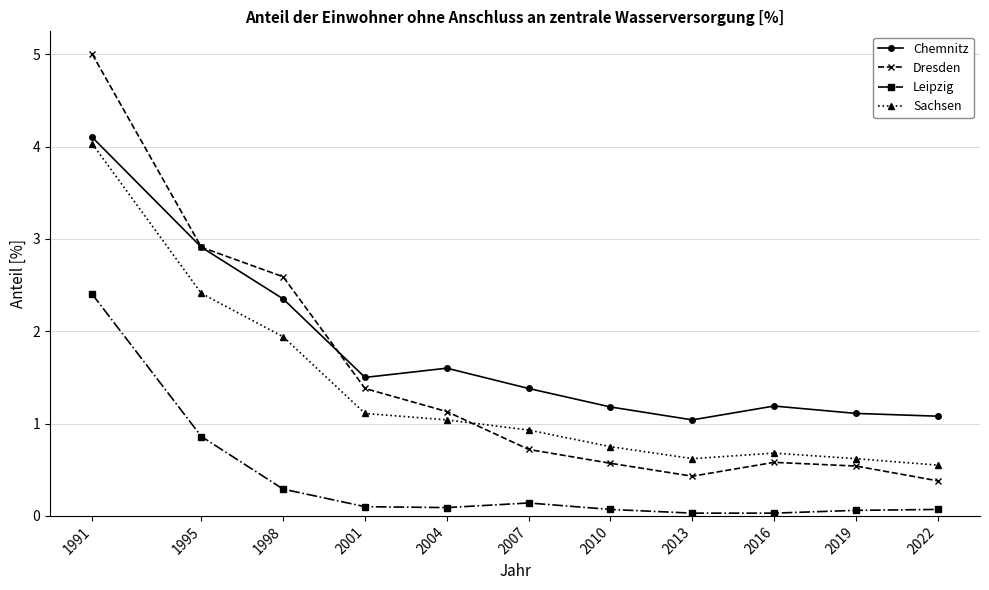

What is the difference between the highest and lowest values at 2022?

1.0